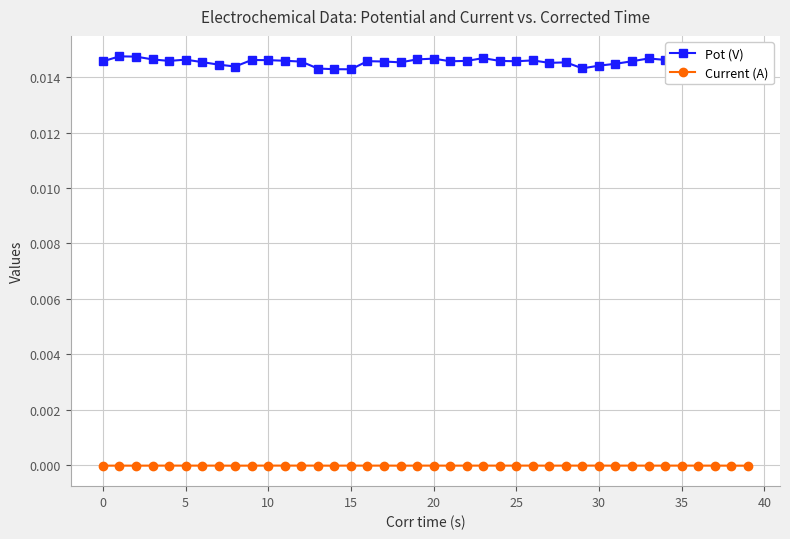

True or false: Current (A) and Pot (V) cross at least once.

False